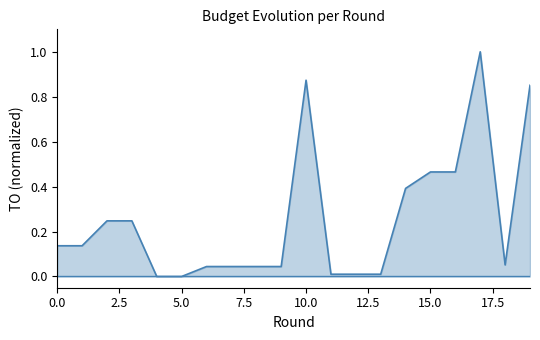

True or false: LO and TO line cross at least once.

False